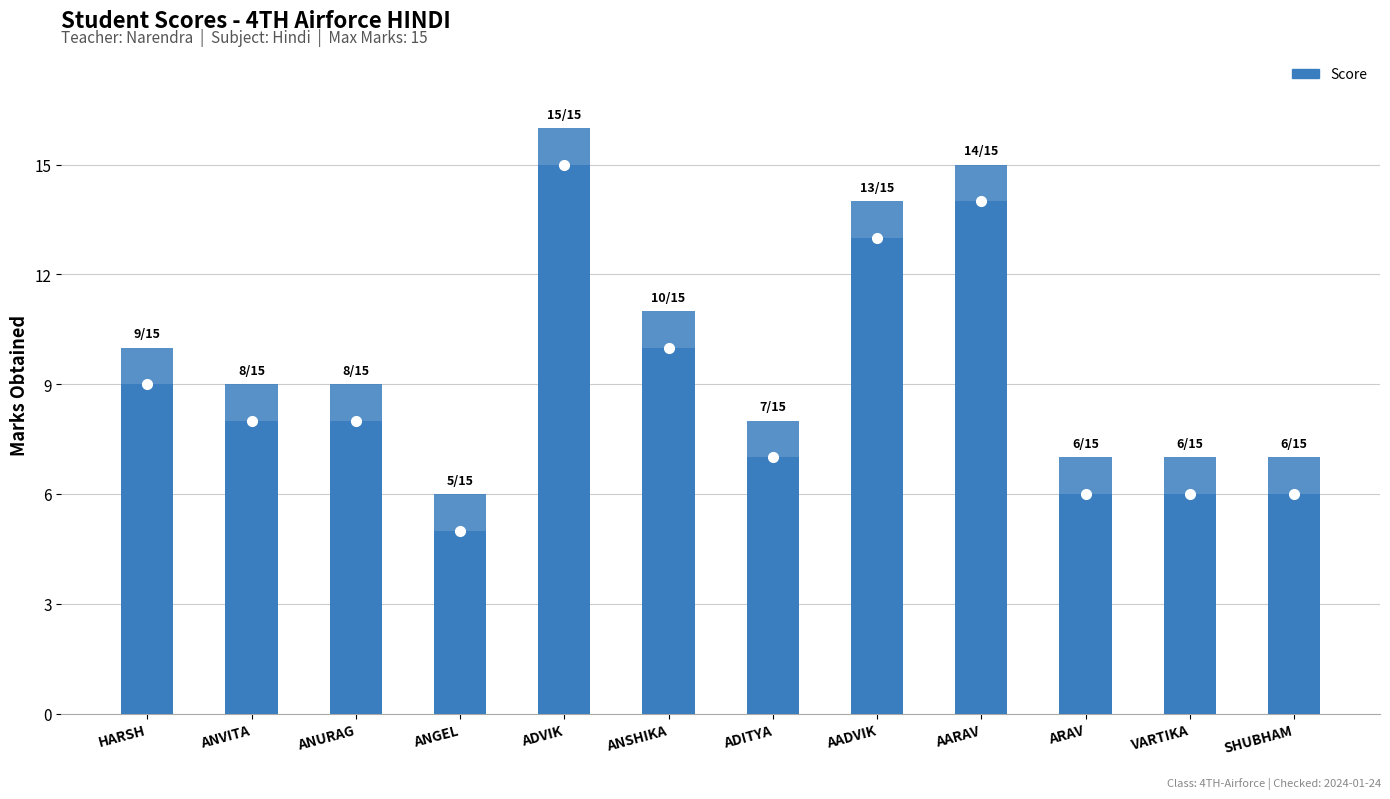

Is it true that the value at ANVITA is 8?

True